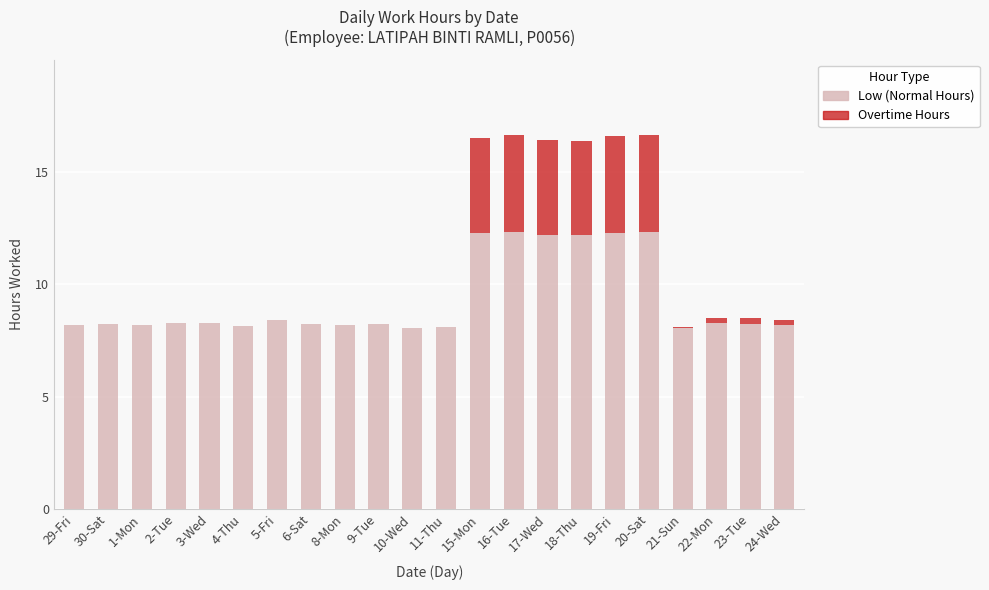

What is the total value across all series at 21-Sun?

8.1